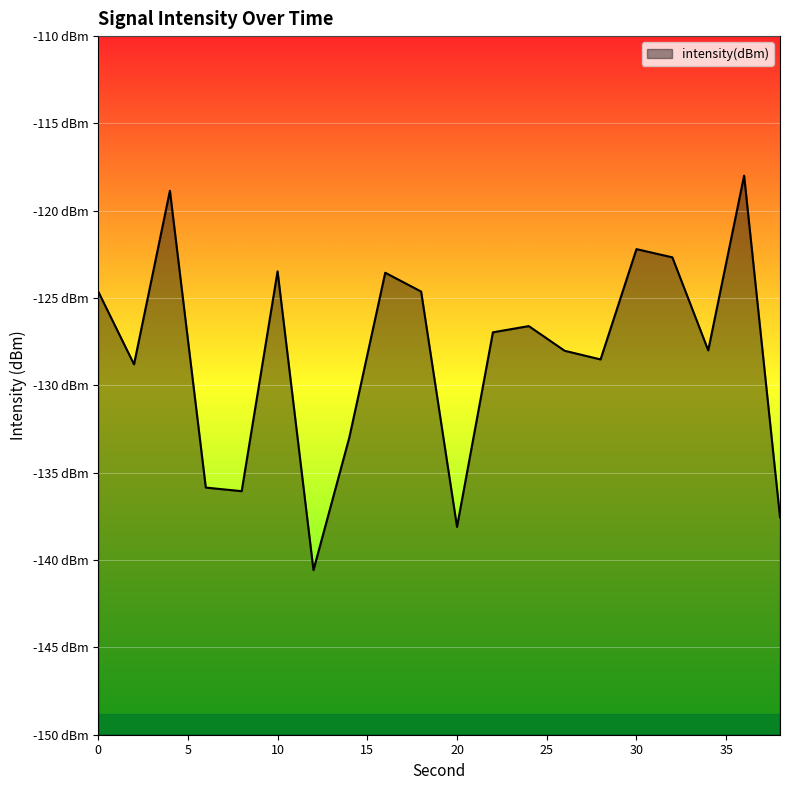

Rank the categories by value from lowest to highest.

12, 20, 38, 8, 6, 14, 2, 28, 26, 34, 22, 24, 18, 0, 16, 10, 32, 30, 4, 36